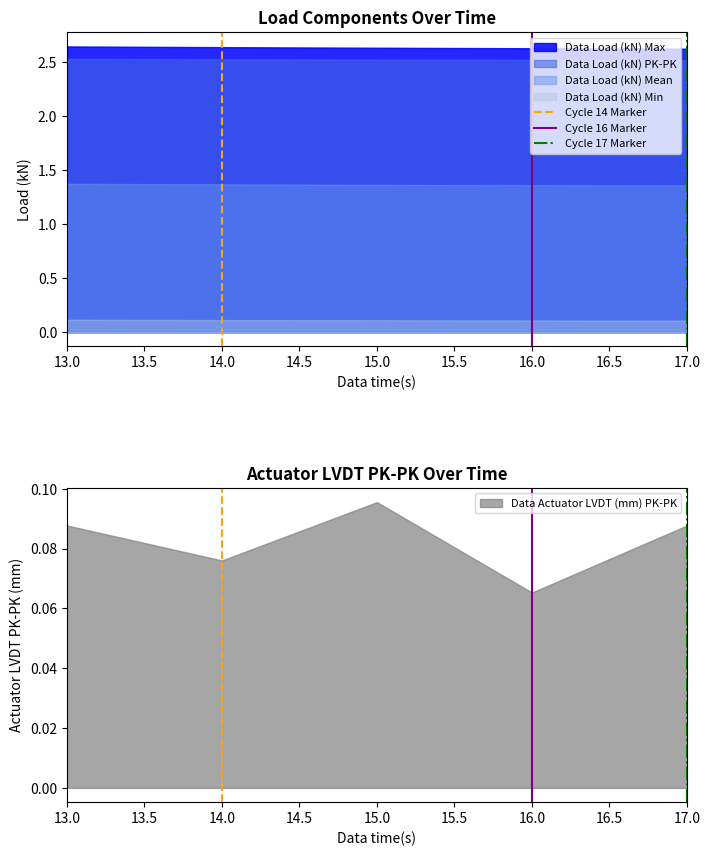

Does the chart have visible grid lines?

No